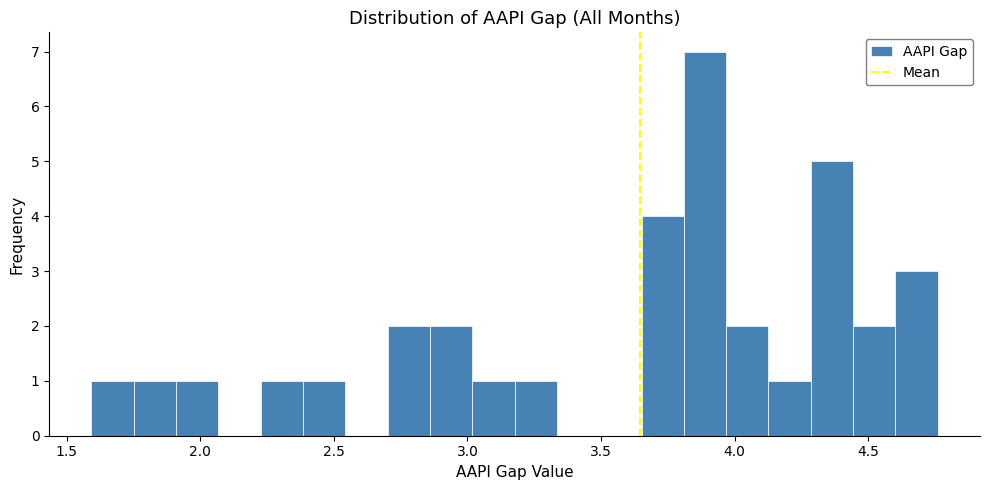

Read against the x-axis, roughly where is the centre of the tallest bar?

3.90